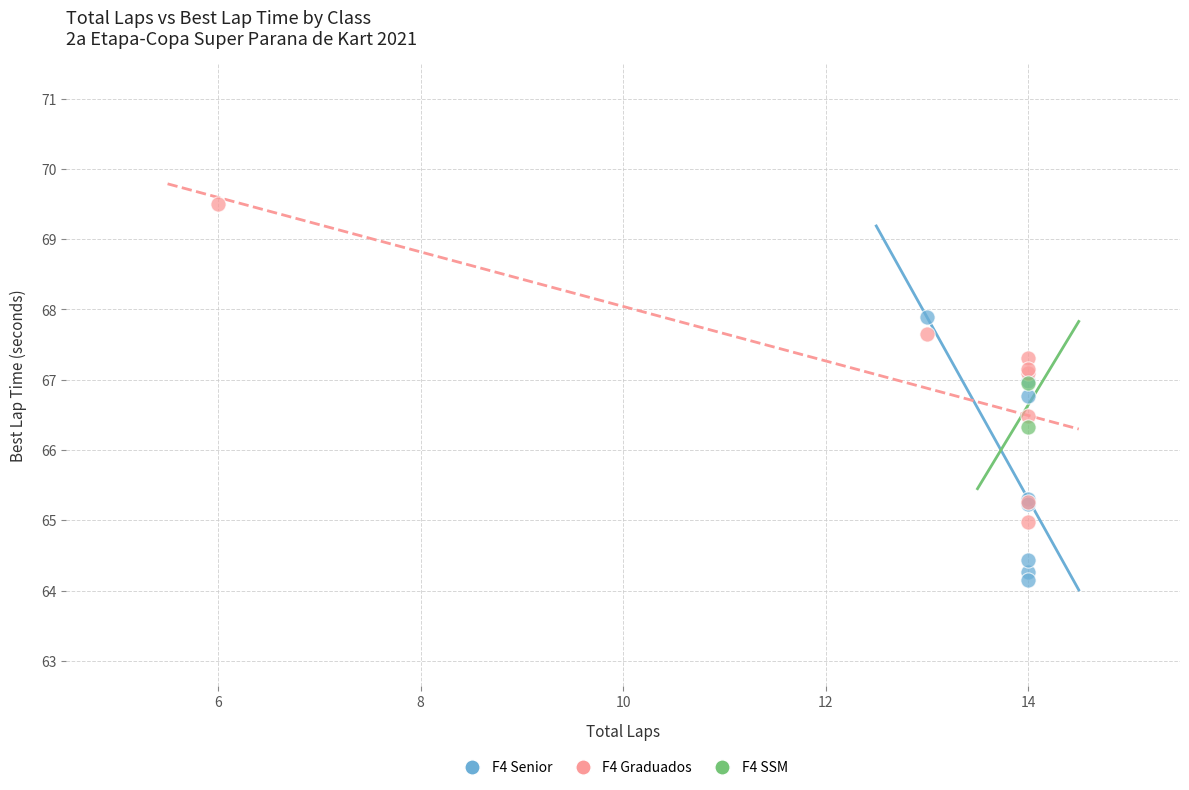

Which series contains the highest Y value?

F4 Graduados